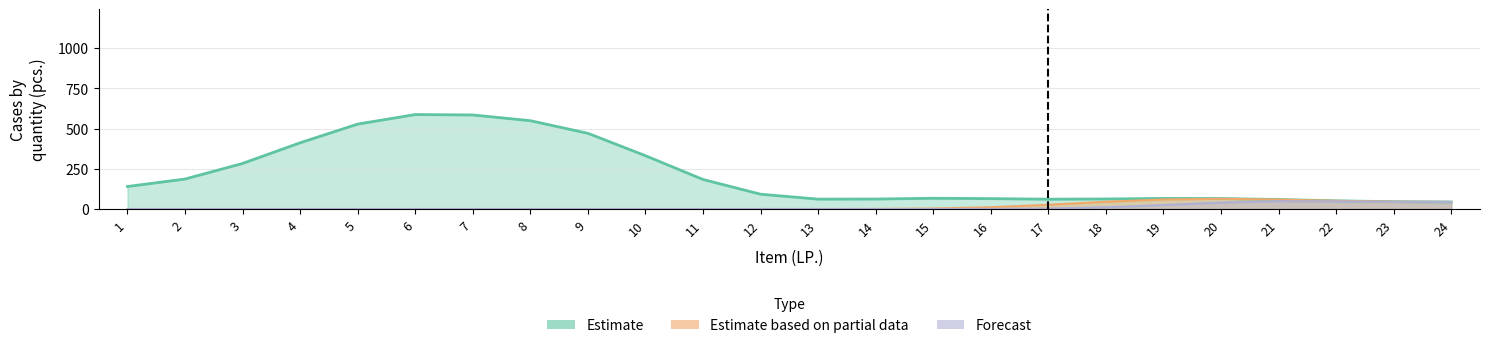

At which category is the sum across all series the highest?

6